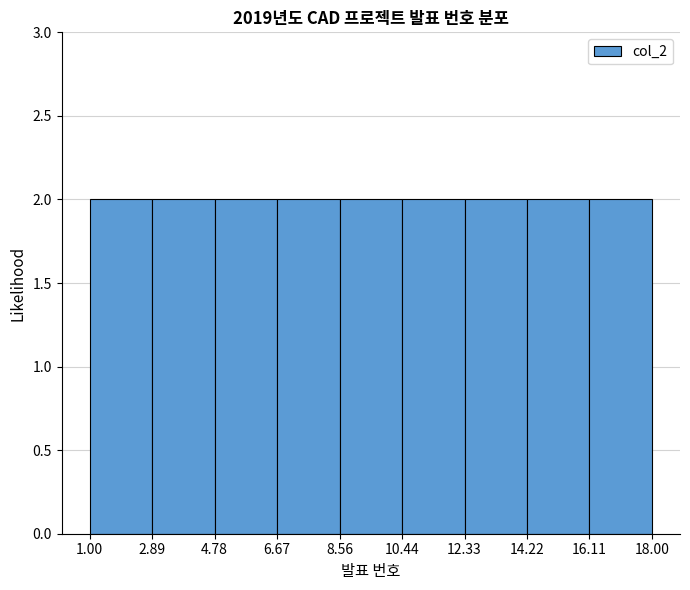

How tall is the bar that spans 14.22 to 16.11 on the x-axis? The values are not printed on the chart, so give them approximately, as read against the axis.

2